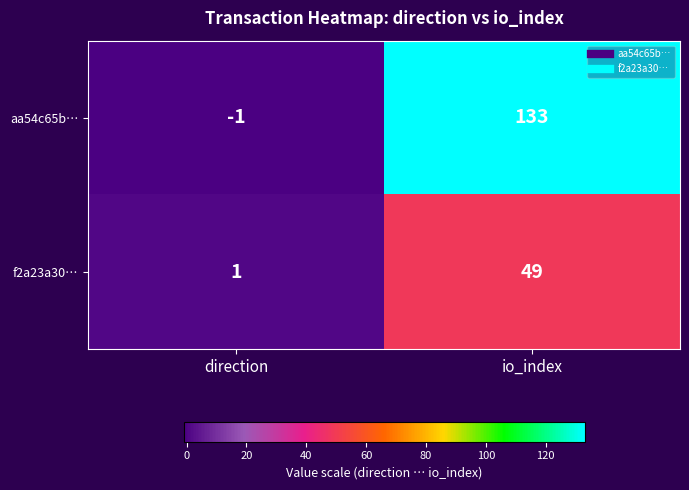

Which series changed the most between direction and io_index?

aa54c65b…